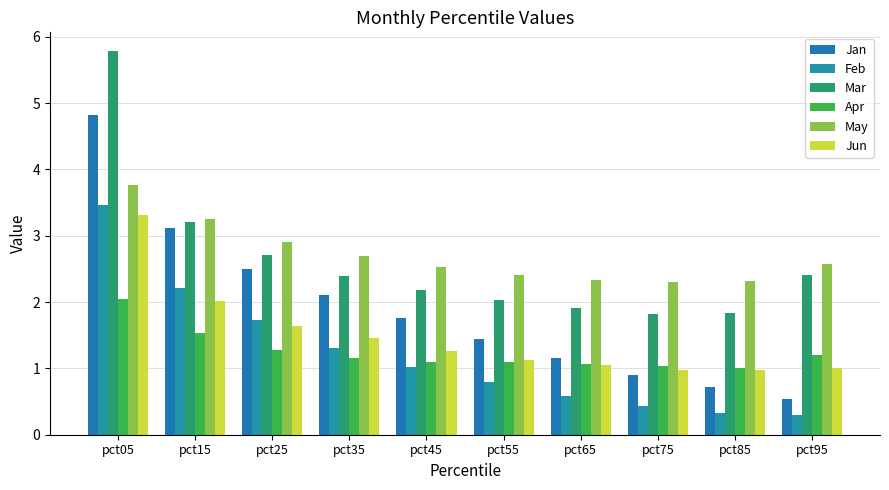

The value of Feb at pct45 is 1.0. True or false?

True